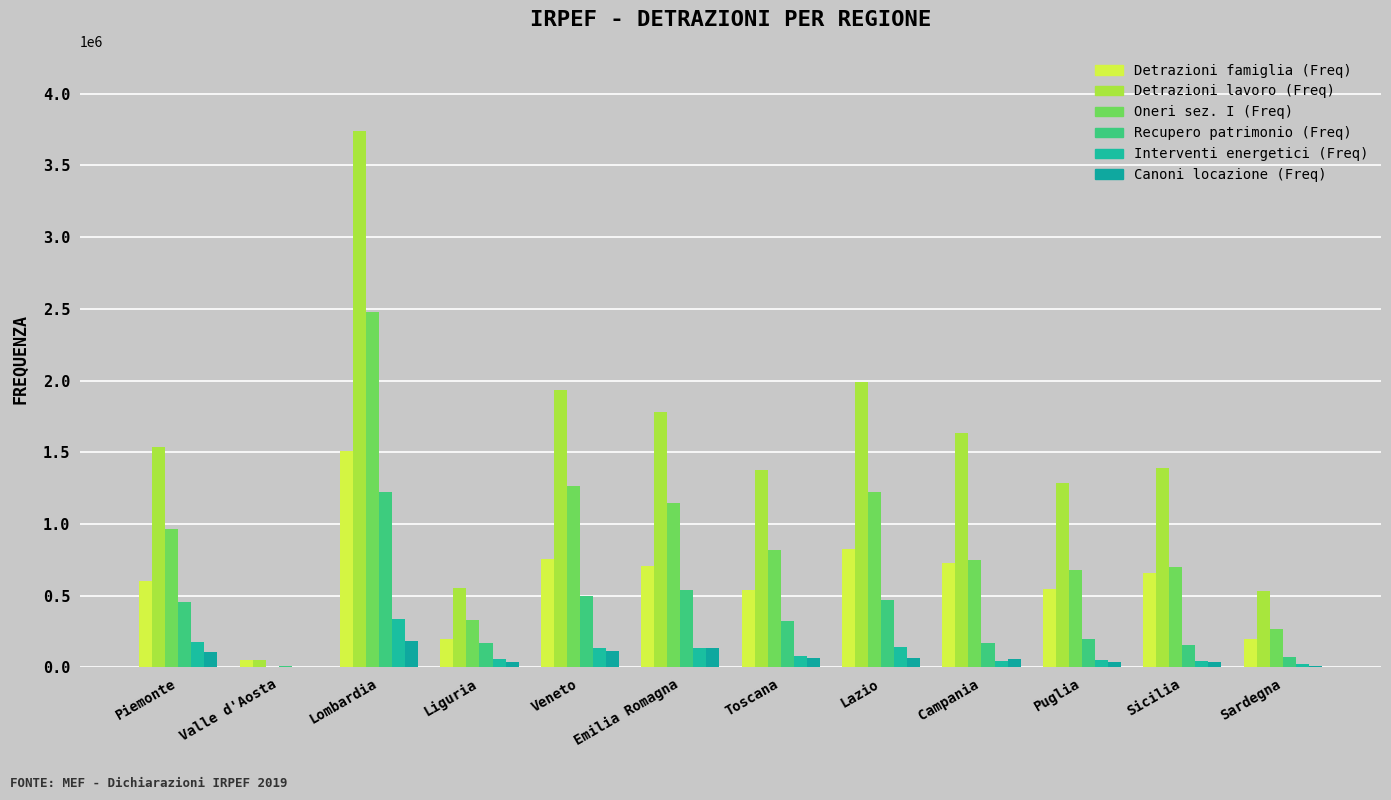

What are all the series names shown in the legend?

Detrazioni famiglia (Freq), Detrazioni lavoro (Freq), Oneri sez. I (Freq), Recupero patrimonio (Freq), Interventi energetici (Freq), Canoni locazione (Freq)